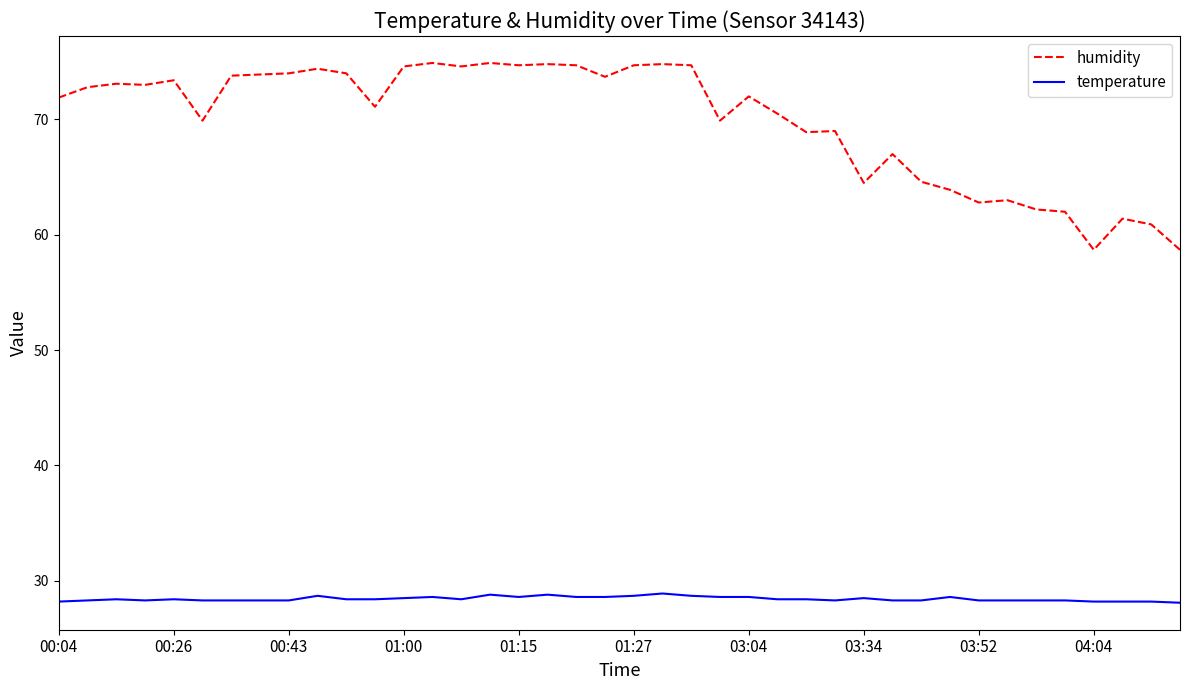

In humidity, how many points are lower than both neighbors (excluding endpoints)?

11